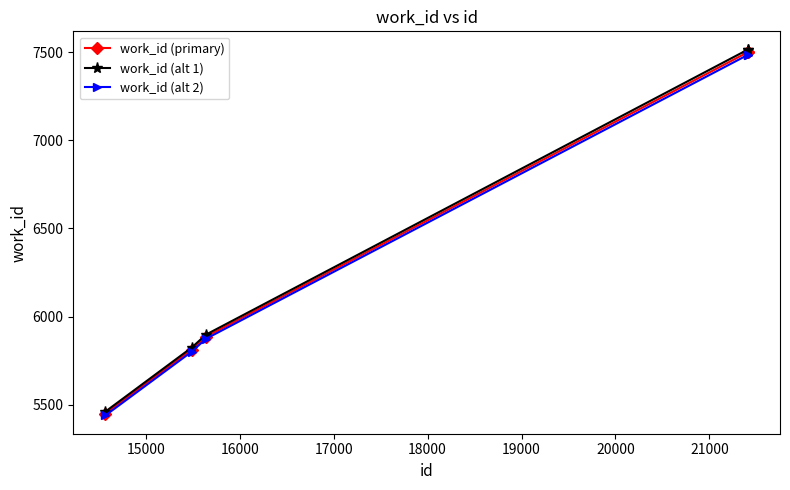

Which series has the widest spread of values?

work_id (alt 1)